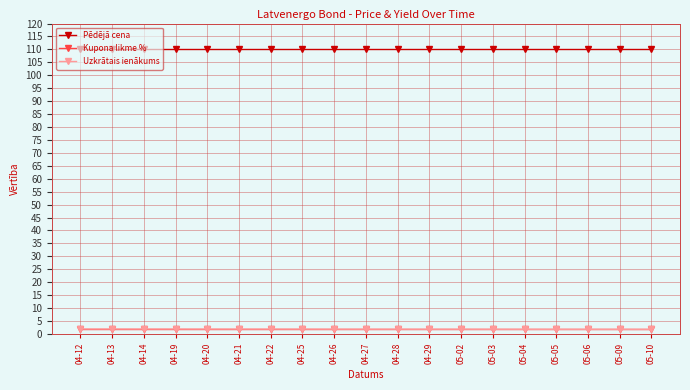

Read the Uzkrātais ienākums value at 05-10.

1.8